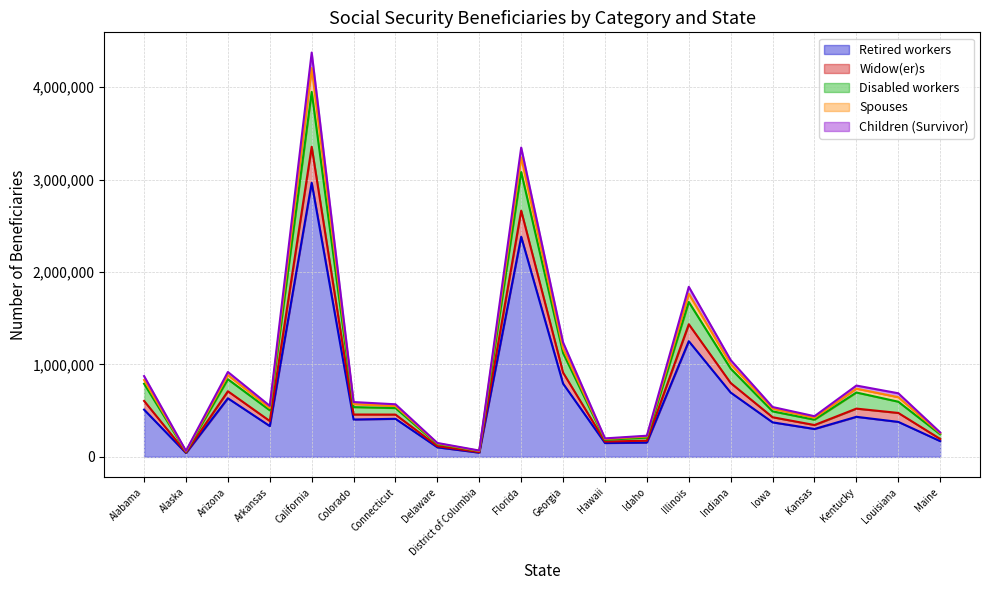

At how many categories does at least one series exceed 1830532?

3